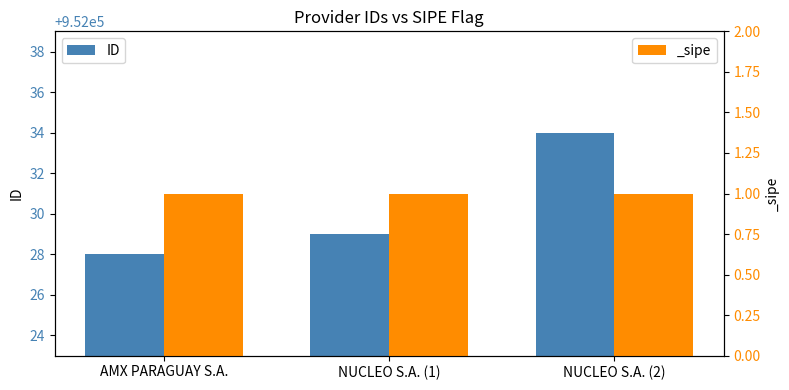

What is the difference between the maximum and minimum values?

6